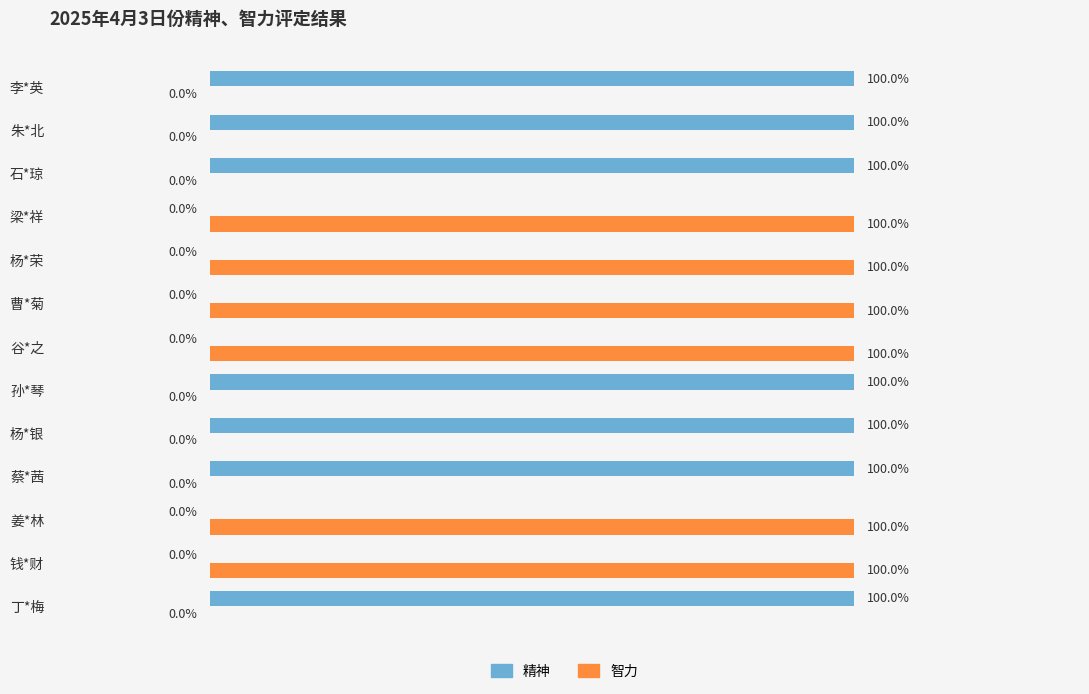

Which series has the largest total across all categories?

精神